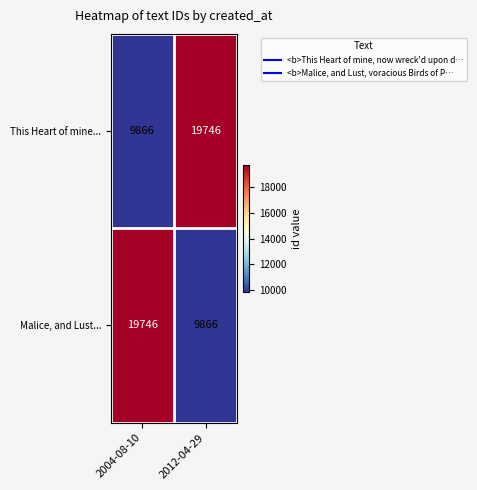

Reading left to right, extract all data points from this chart.

This Heart of mine...: 2004-08-10=9866	2012-04-29=19746
Malice, and Lust...: 2004-08-10=19746	2012-04-29=9866